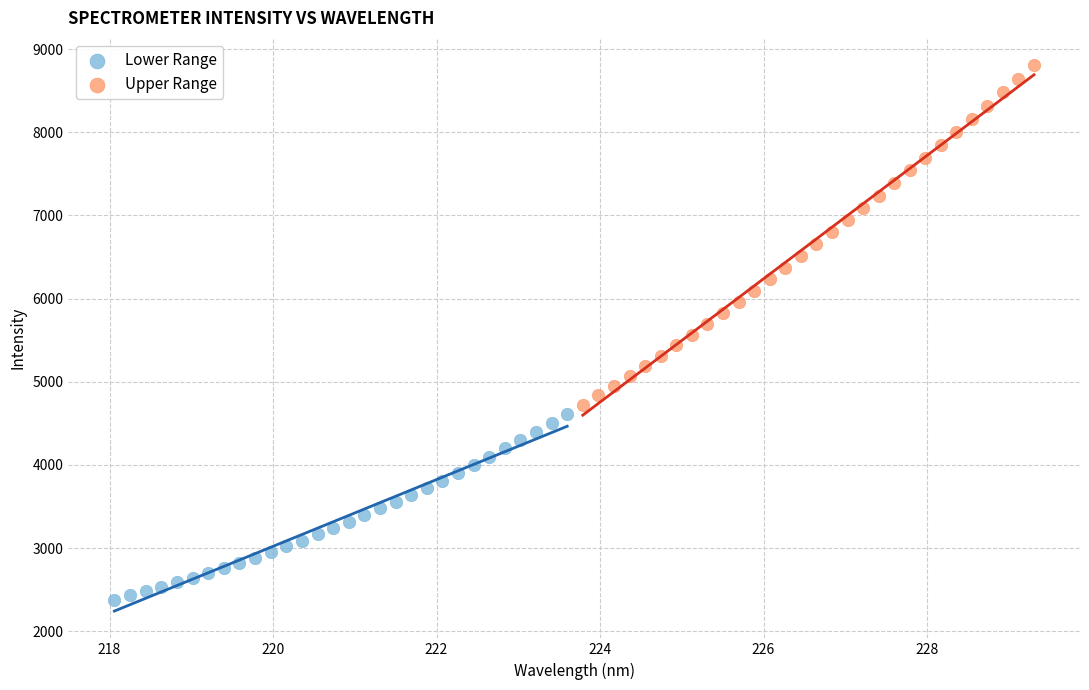

Which series reaches the minimum Y coordinate?

Lower Range